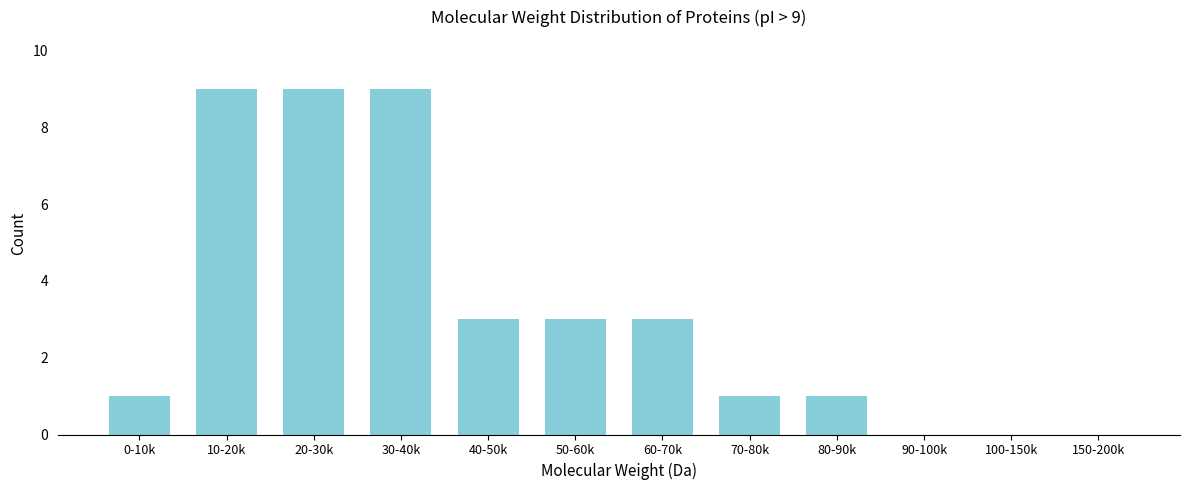

Reading left to right, list all the values displayed in this chart.

0-10k=1	10-20k=9	20-30k=9	30-40k=9	40-50k=3	50-60k=3	60-70k=3	70-80k=1	80-90k=1	90-100k=0	100-150k=0	150-200k=0